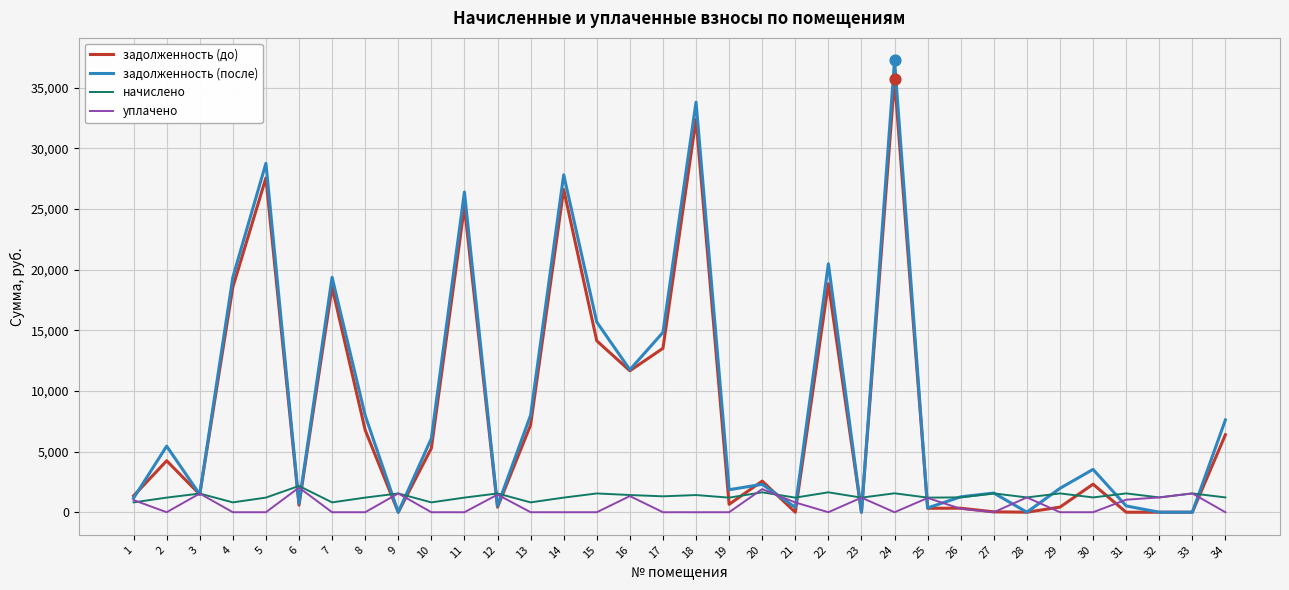

Is the value of задолженность (до) at 8 greater than the value of задолженность (после) at 5?

No